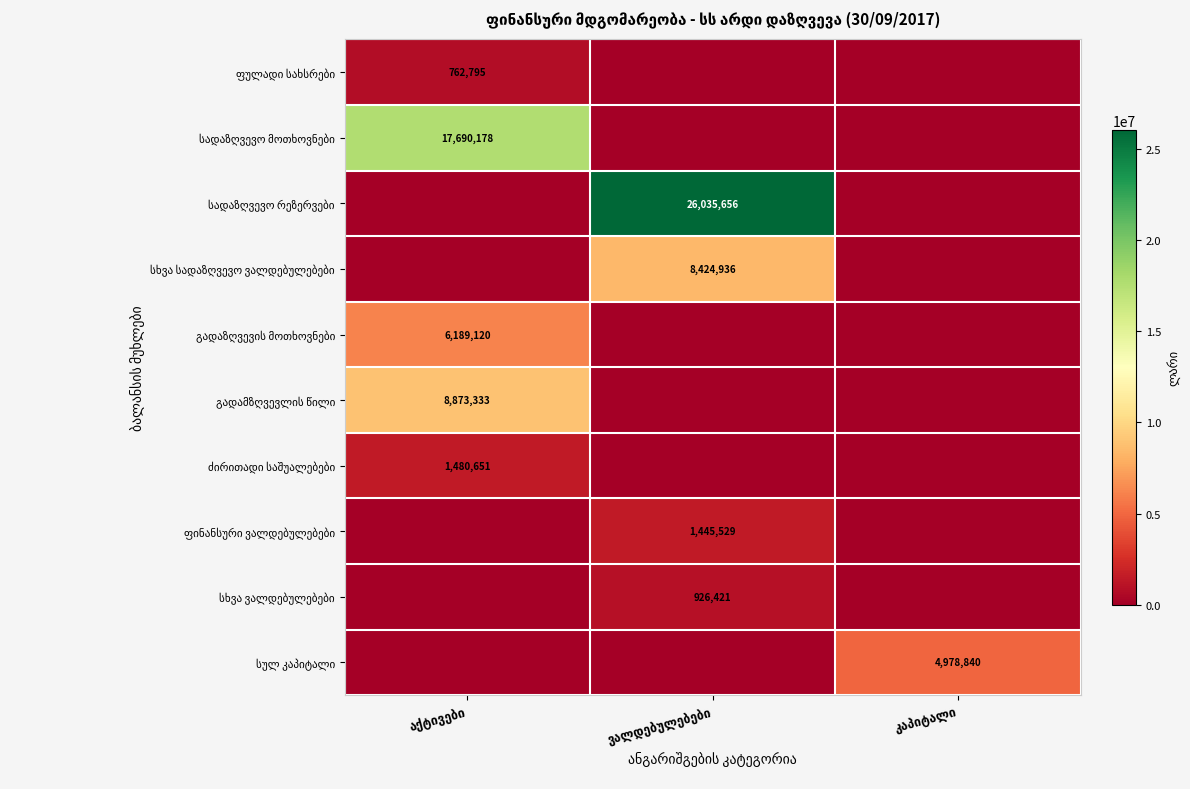

Is it true that ფულადი სახსრები equals 472631.3 at კაპიტალი?

False